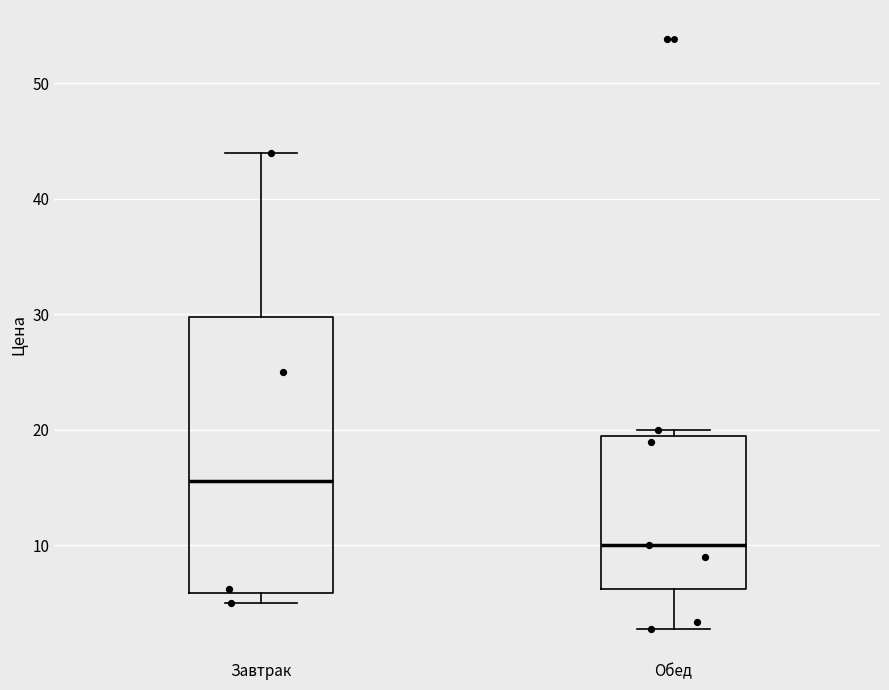

Where does the median line of the box for Завтрак sit on the y-axis? The values are not printed on the chart, so give them approximately, as read against the axis.

16